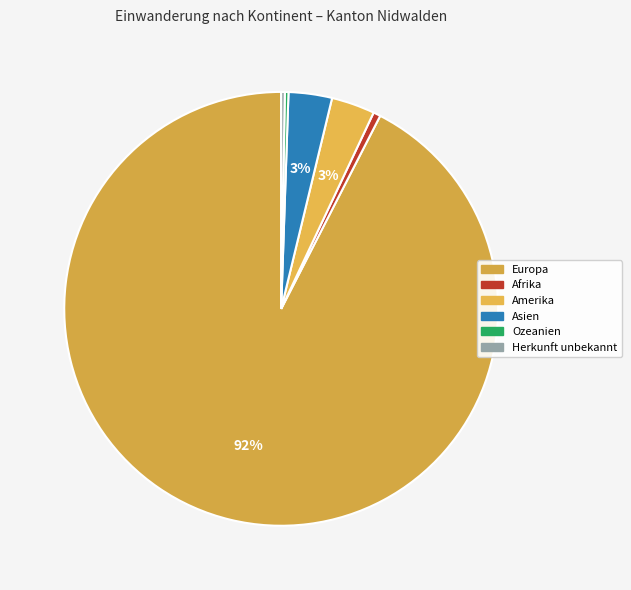

What is the largest slice in the pie chart?

Europa